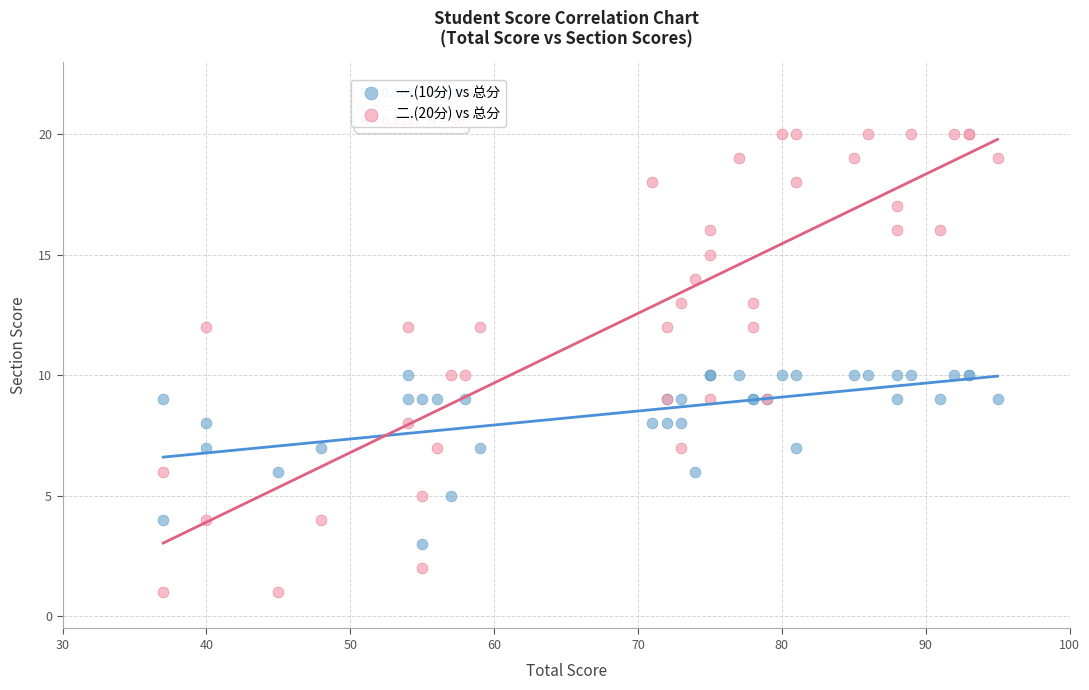

Which series contains the highest Y value?

二.(20分) vs 总分